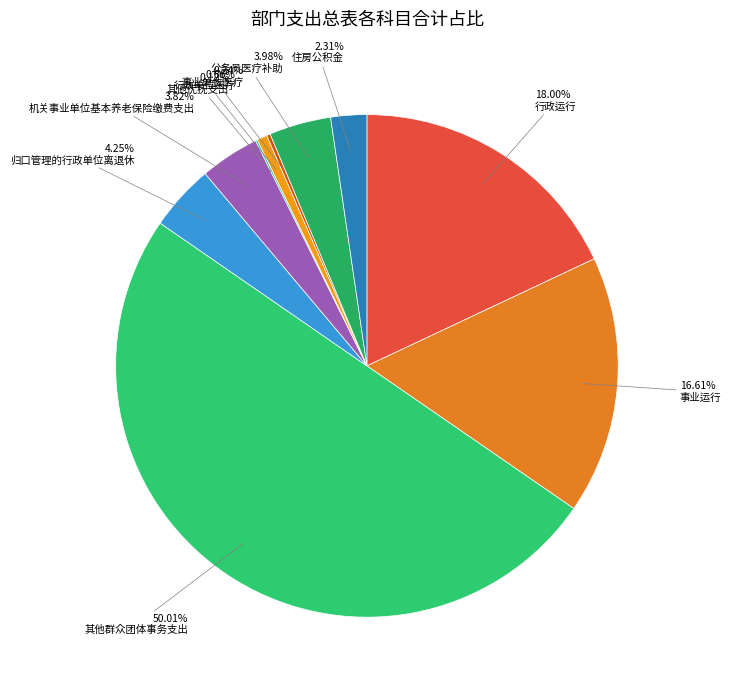

Which has a higher value, 机关事业单位基本养老保险缴费支出 or 归口管理的行政单位离退休?

归口管理的行政单位离退休